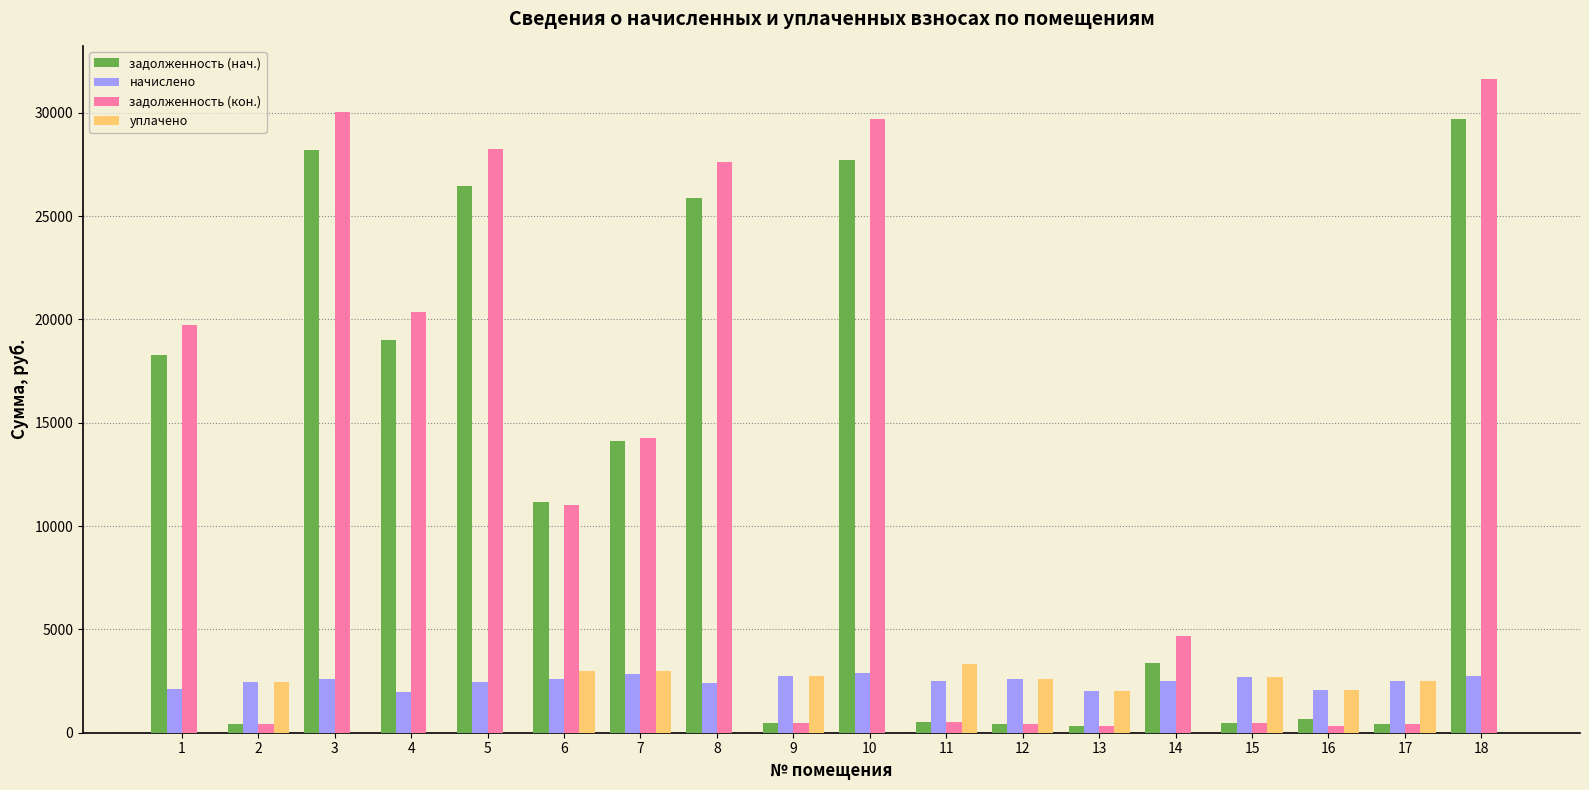

True or false: уплачено has a value of 1179.3 at 12.

False